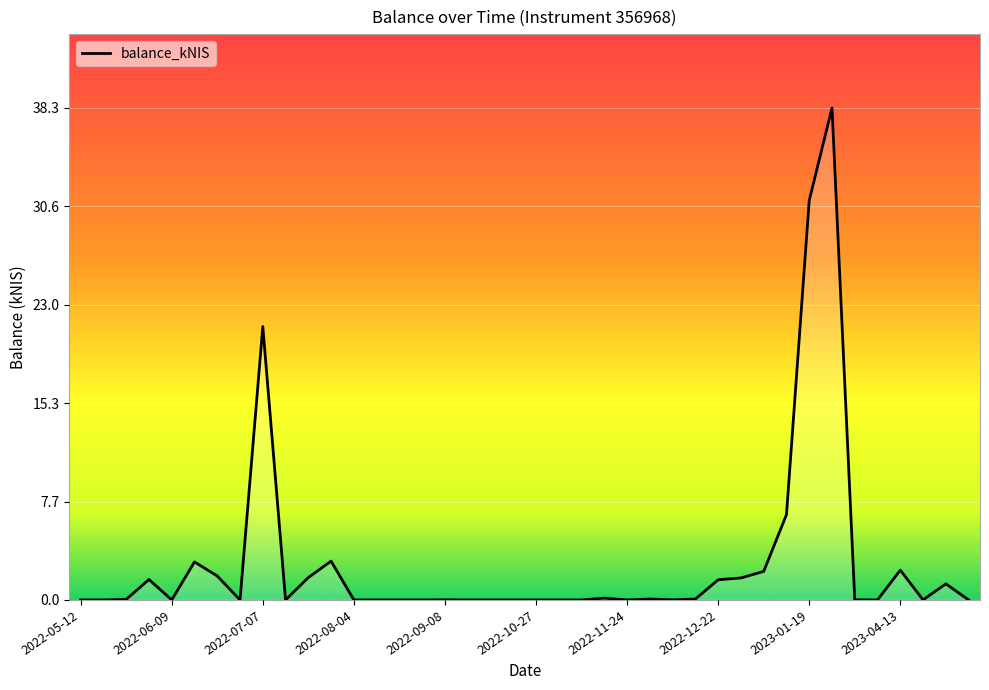

What is the difference between the maximum and minimum values?

38.3